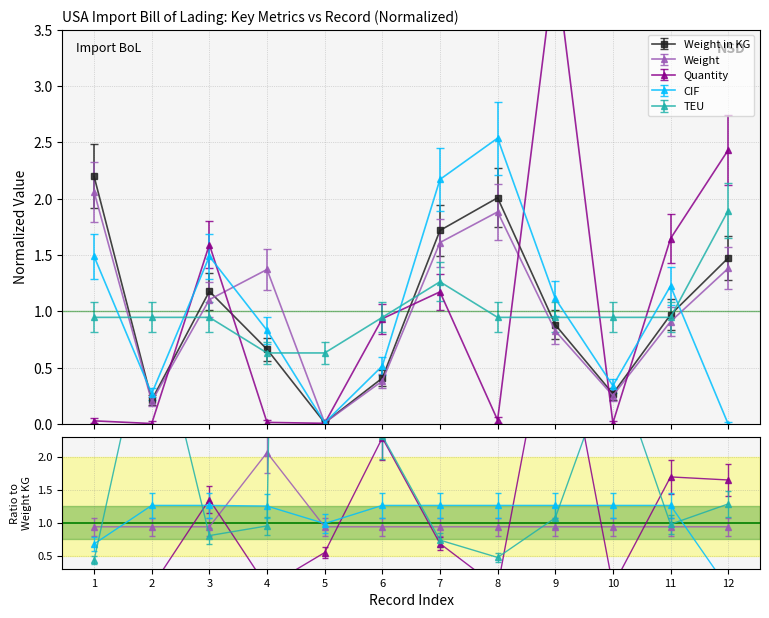

How many lines are shown in the chart?

5